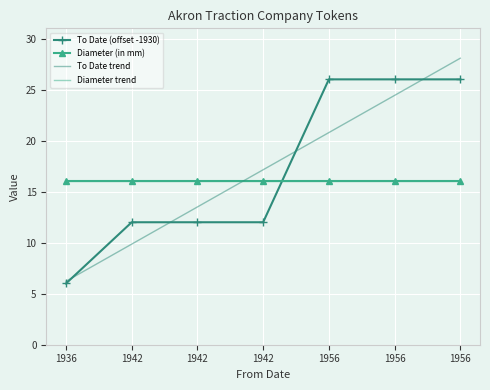

The To Date trend series shows 39.4 at 1956. True or false?

False